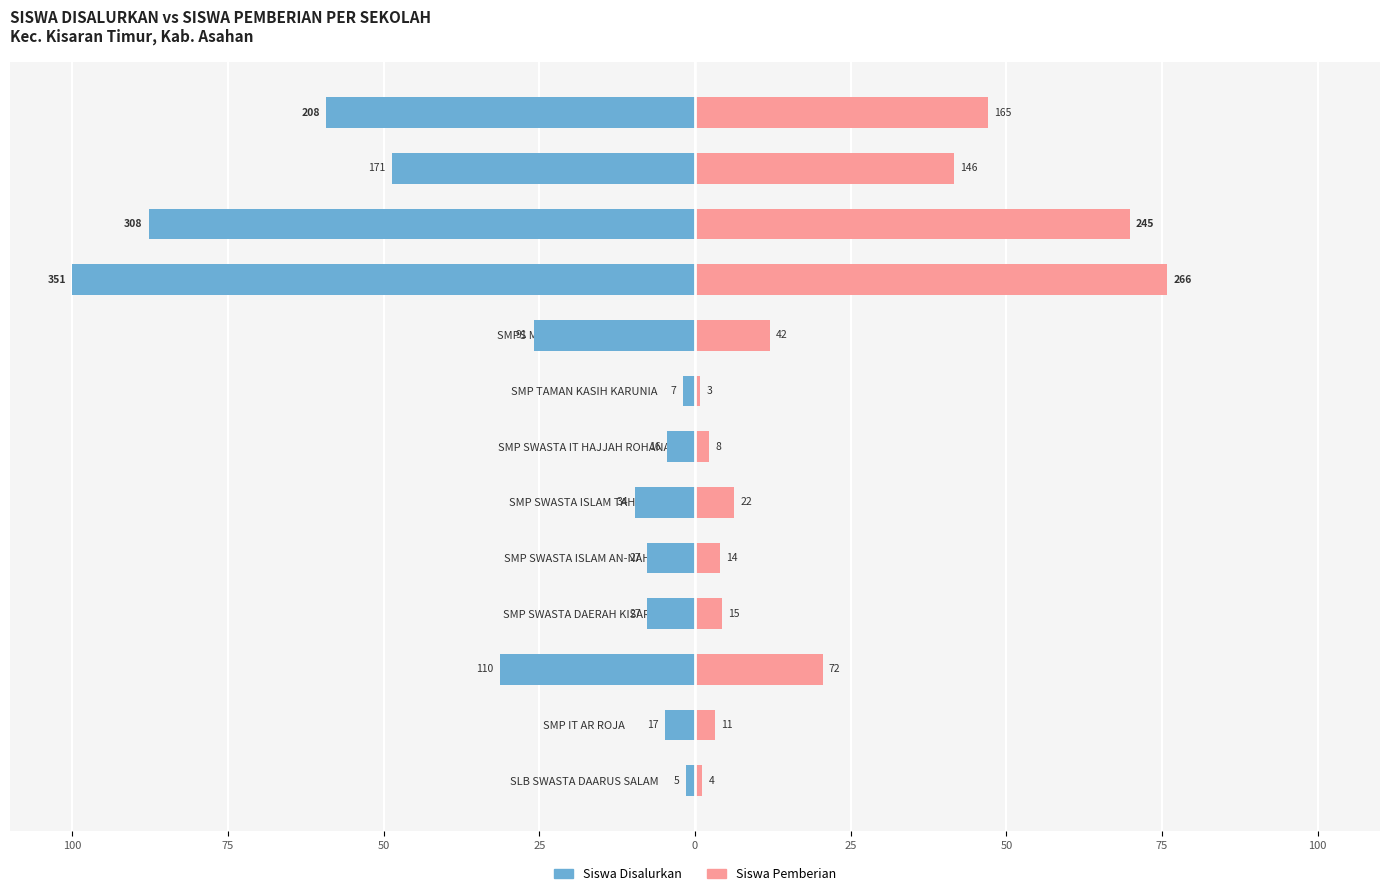

Between SMP MUHAMMADIYAH 22 and SMPS MUHAMMADIYAH SENTANG, which series saw the biggest shift?

Siswa Pemberian